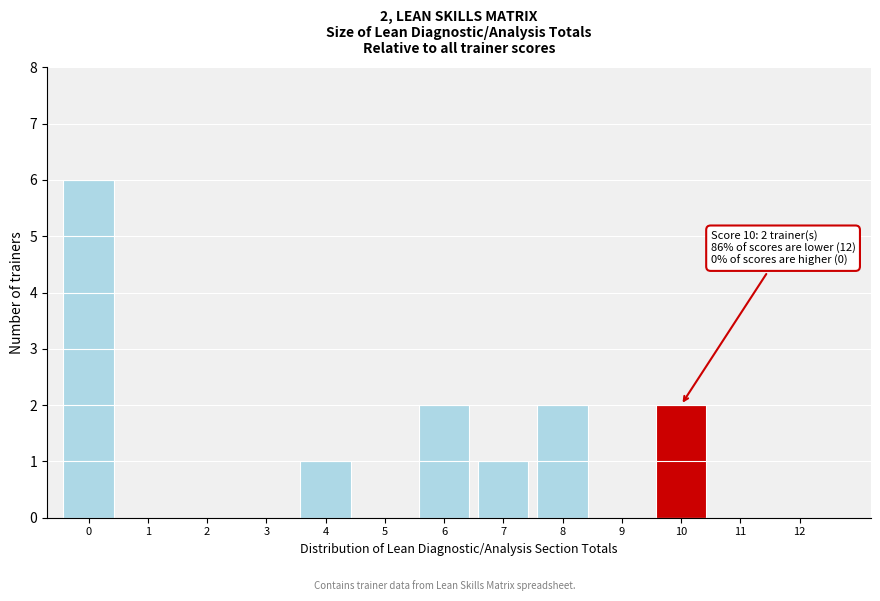

Which range on the x-axis has the tallest bar?

-0.5 to 0.5